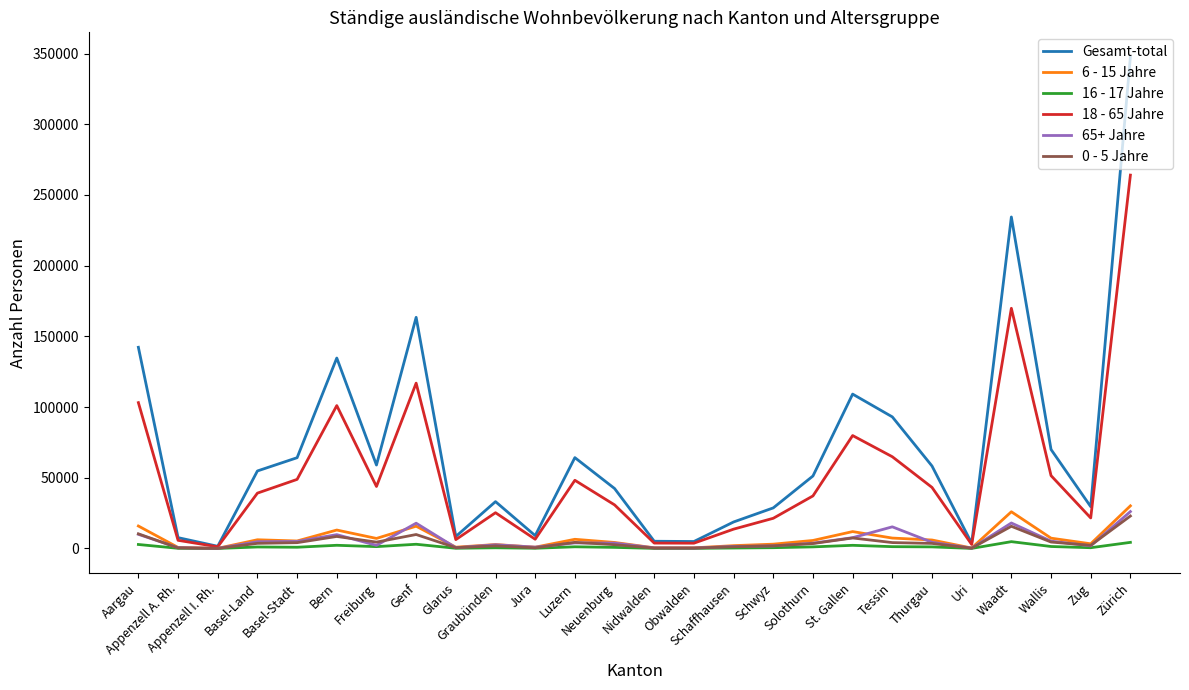

What is the greatest value displayed?

347589